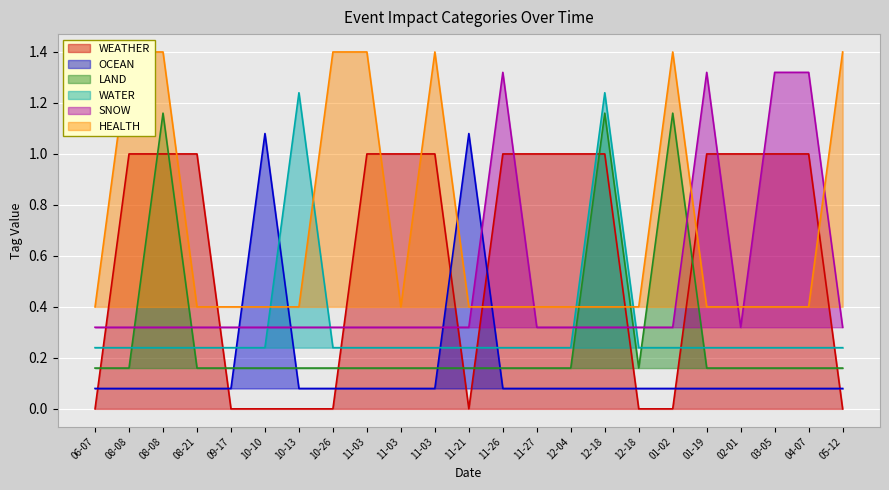

Reading left to right, what are all the values shown in this chart?

WEATHER: 0.0	1.0	1.0	1.0	0.0	0.0	0.0	0.0	1.0	1.0	1.0	0.0	1.0	1.0	1.0	1.0	0.0	0.0	1.0	1.0	1.0	1.0	0.0
OCEAN: 0.1	0.1	0.1	0.1	0.1	1.1	0.1	0.1	0.1	0.1	0.1	1.1	0.1	0.1	0.1	0.1	0.1	0.1	0.1	0.1	0.1	0.1	0.1
LAND: 0.2	0.2	1.2	0.2	0.2	0.2	0.2	0.2	0.2	0.2	0.2	0.2	0.2	0.2	0.2	1.2	0.2	1.2	0.2	0.2	0.2	0.2	0.2
WATER: 0.2	0.2	0.2	0.2	0.2	0.2	1.2	0.2	0.2	0.2	0.2	0.2	0.2	0.2	0.2	1.2	0.2	0.2	0.2	0.2	0.2	0.2	0.2
SNOW: 0.3	0.3	0.3	0.3	0.3	0.3	0.3	0.3	0.3	0.3	0.3	0.3	1.3	0.3	0.3	0.3	0.3	0.3	1.3	0.3	1.3	1.3	0.3
HEALTH: 0.4	1.4	1.4	0.4	0.4	0.4	0.4	1.4	1.4	0.4	1.4	0.4	0.4	0.4	0.4	0.4	0.4	1.4	0.4	0.4	0.4	0.4	1.4